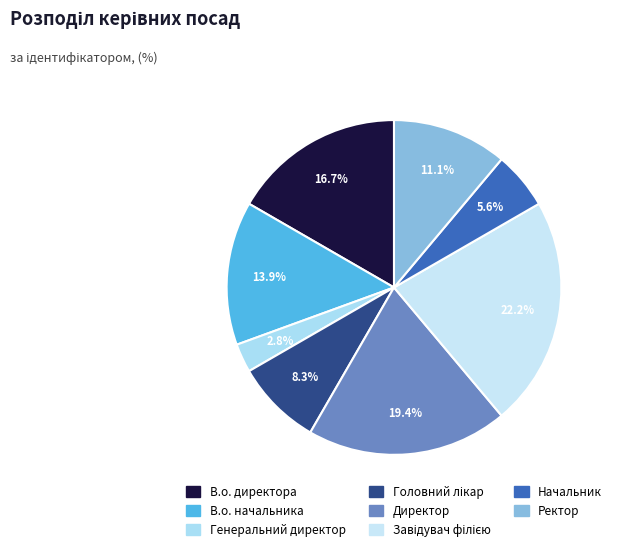

Count the number of slices in the pie.

8